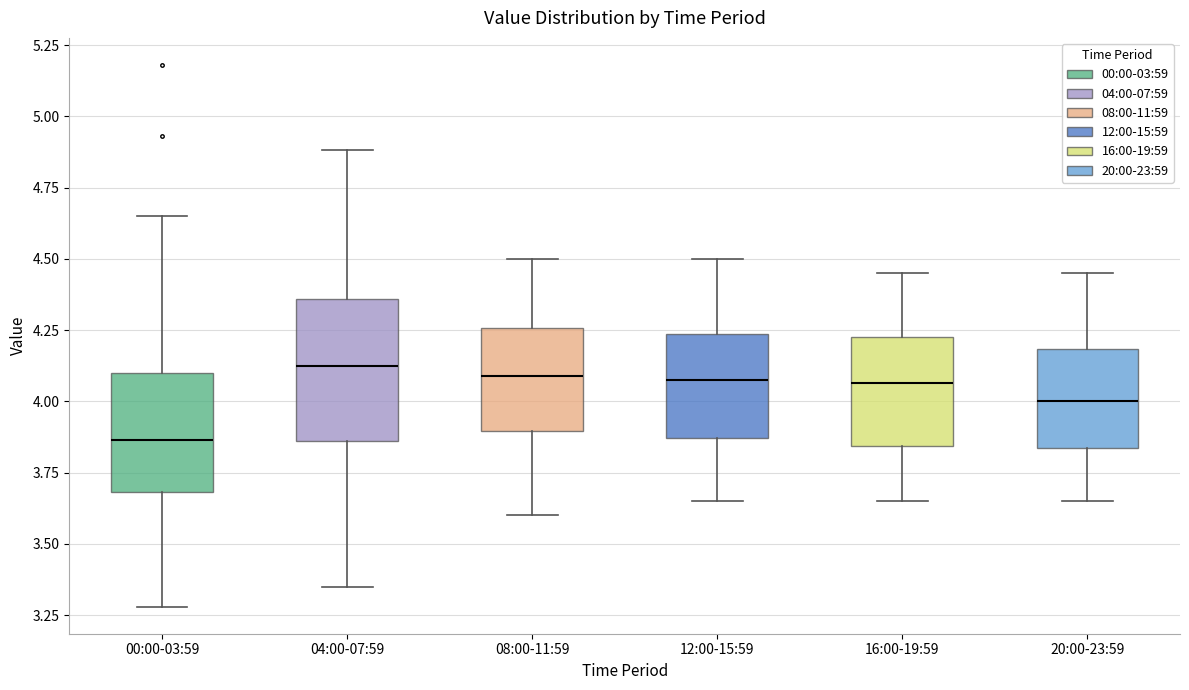

Where does the lower whisker of the box for 20:00-23:59 end on the y-axis? The values are not printed on the chart, so give them approximately, as read against the axis.

3.65